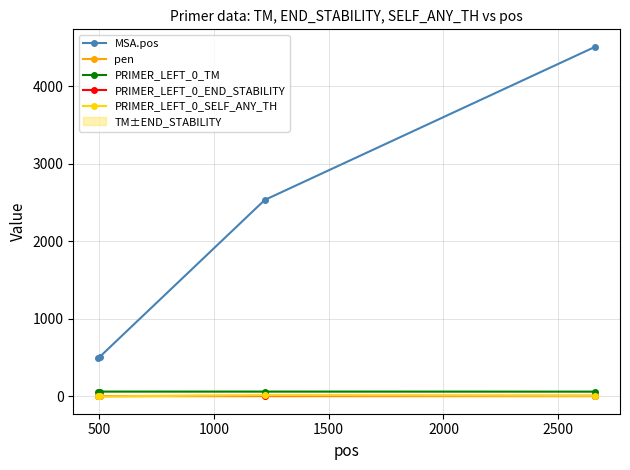

True or false: pen has more than 2 interior local peaks.

False